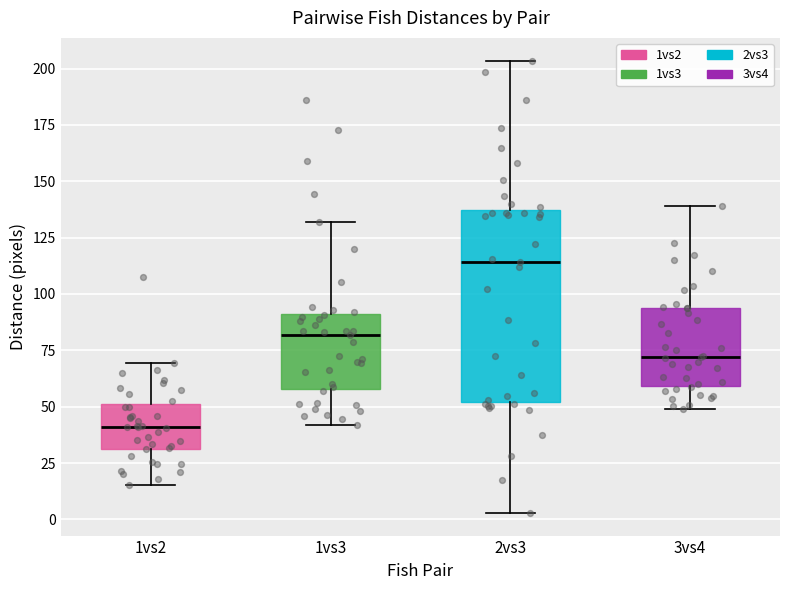

Which box has the highest median line?

2vs3